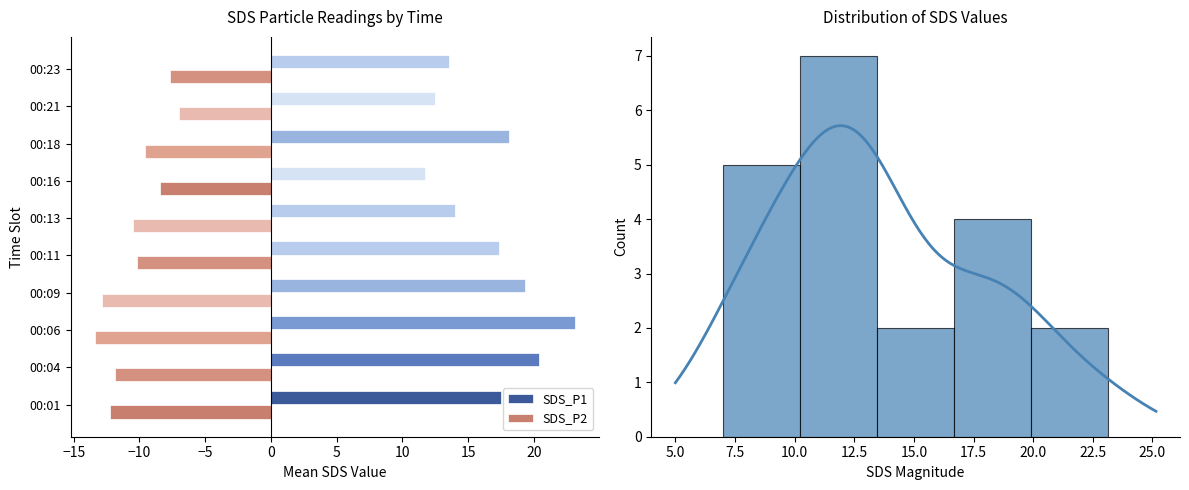

Reading right to left, extract all data points from this chart.

SDS_P1: 13.6	12.5	18.1	11.7	14.0	17.3	19.3	23.1	20.4	17.5
SDS_P2: -7.7	-7.0	-9.6	-8.4	-10.5	-10.2	-12.9	-13.4	-11.8	-12.2